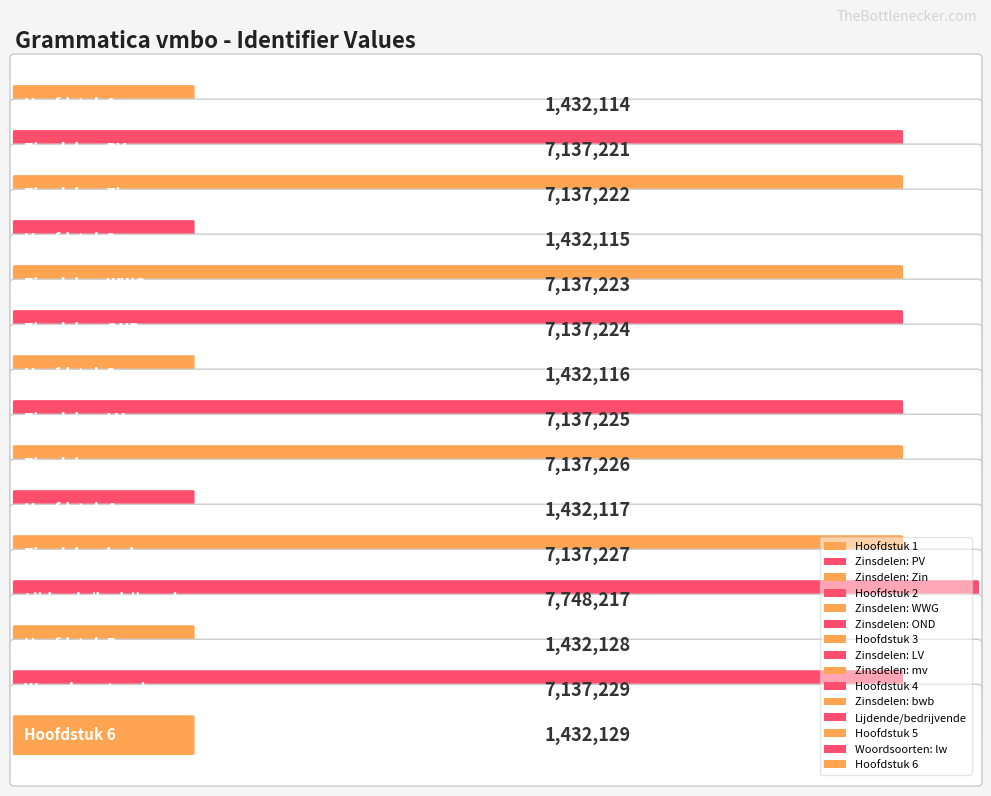

Reading left to right, extract all data points from this chart.

1432114	7137221	7137222	1432115	7137223	7137224	1432116	7137225	7137226	1432117	7137227	7748217	1432128	7137229	1432129